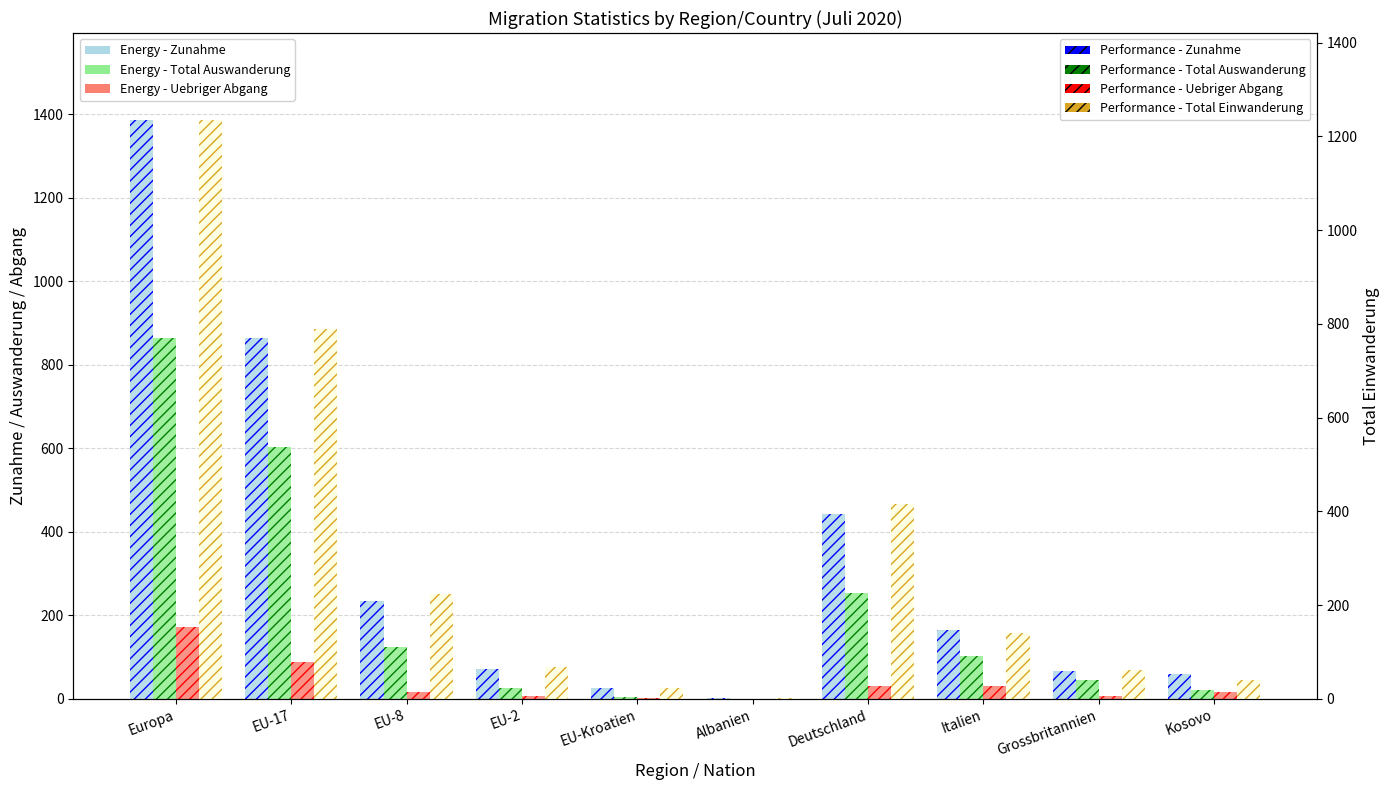

What is the label of the 2nd bar from the right?

Grossbritannien